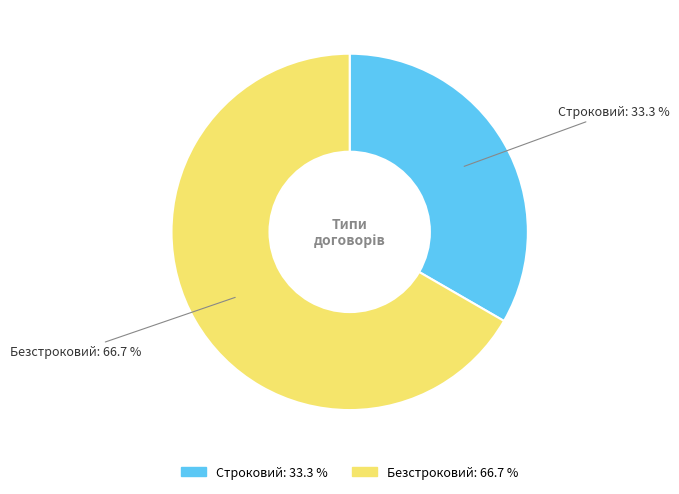

How many segments does this pie chart have?

2